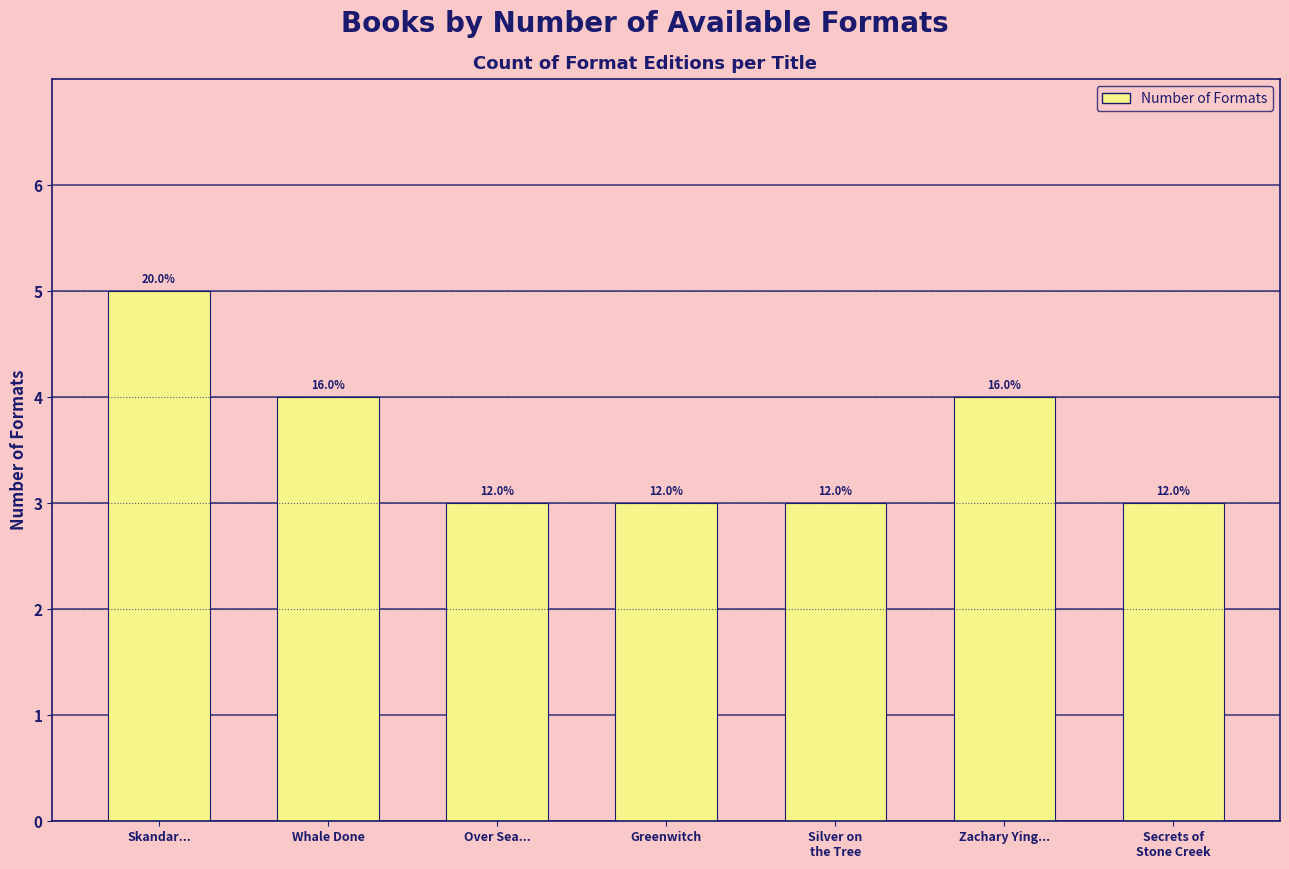

The value at Greenwitch is 3. True or false?

True